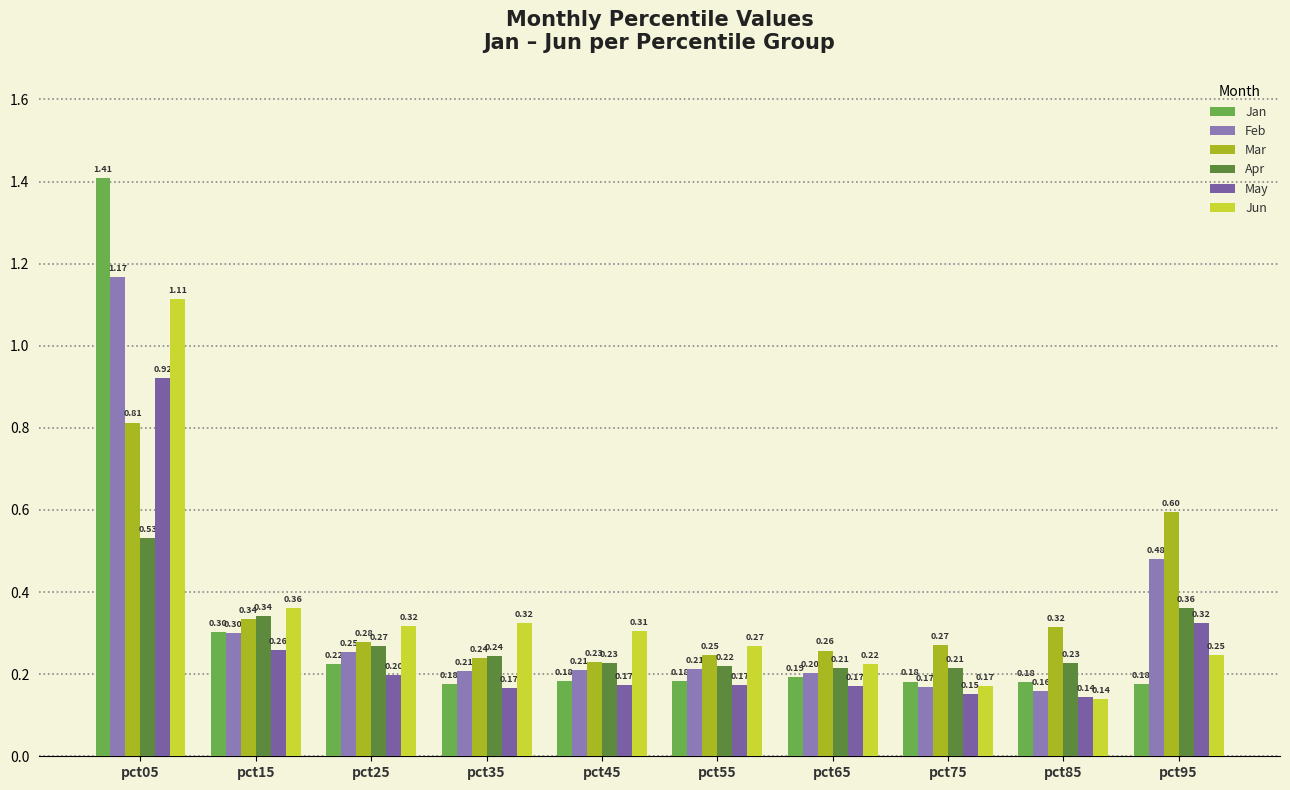

Reading left to right, list all the values displayed in this chart.

Jan: pct05=1.4	pct15=0.3	pct25=0.2	pct35=0.2	pct45=0.2	pct55=0.2	pct65=0.2	pct75=0.2	pct85=0.2	pct95=0.2
Feb: pct05=1.2	pct15=0.3	pct25=0.3	pct35=0.2	pct45=0.2	pct55=0.2	pct65=0.2	pct75=0.2	pct85=0.2	pct95=0.5
Mar: pct05=0.8	pct15=0.3	pct25=0.3	pct35=0.2	pct45=0.2	pct55=0.2	pct65=0.3	pct75=0.3	pct85=0.3	pct95=0.6
Apr: pct05=0.5	pct15=0.3	pct25=0.3	pct35=0.2	pct45=0.2	pct55=0.2	pct65=0.2	pct75=0.2	pct85=0.2	pct95=0.4
May: pct05=0.9	pct15=0.3	pct25=0.2	pct35=0.2	pct45=0.2	pct55=0.2	pct65=0.2	pct75=0.2	pct85=0.1	pct95=0.3
Jun: pct05=1.1	pct15=0.4	pct25=0.3	pct35=0.3	pct45=0.3	pct55=0.3	pct65=0.2	pct75=0.2	pct85=0.1	pct95=0.2